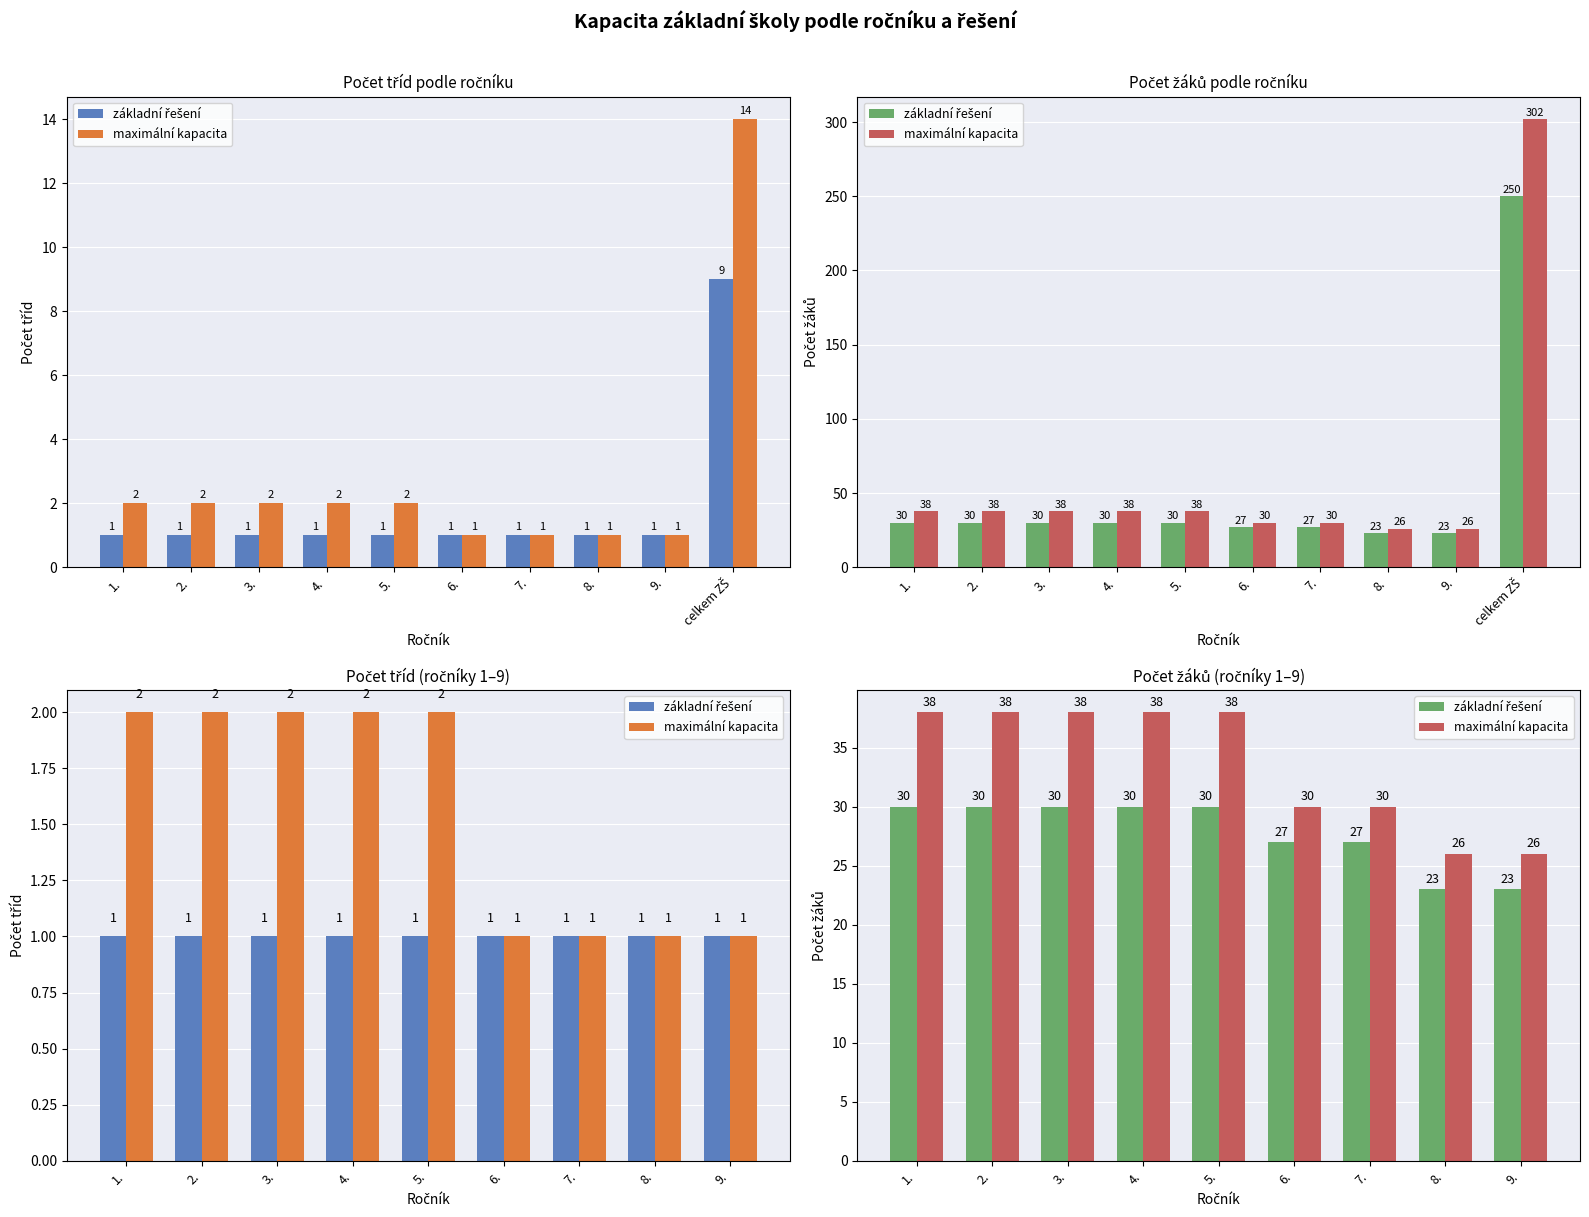

Is it true that základní řešení equals 30 at 1.?

True